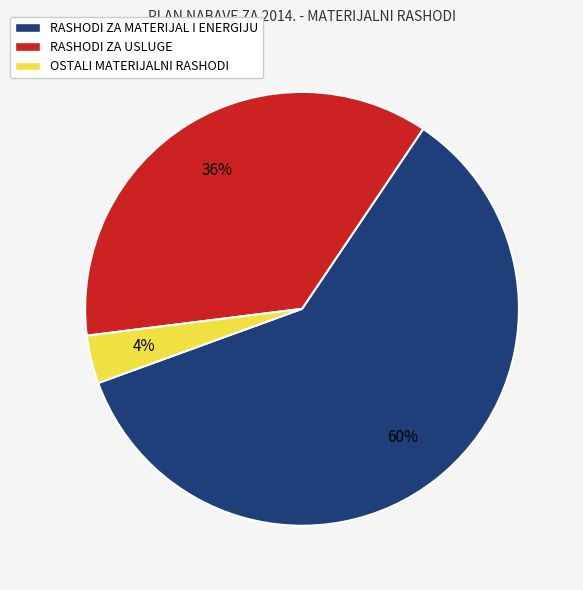

Is there a majority slice in this chart?

Yes